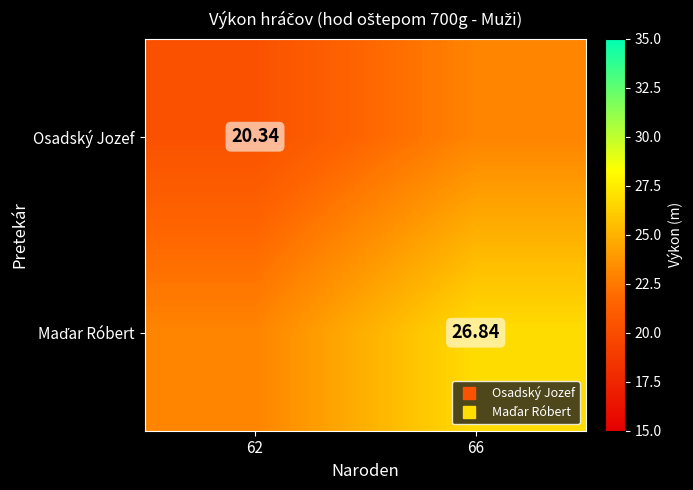

What is the sum of the Osadský Jozef values at 66 and 62?

43.3